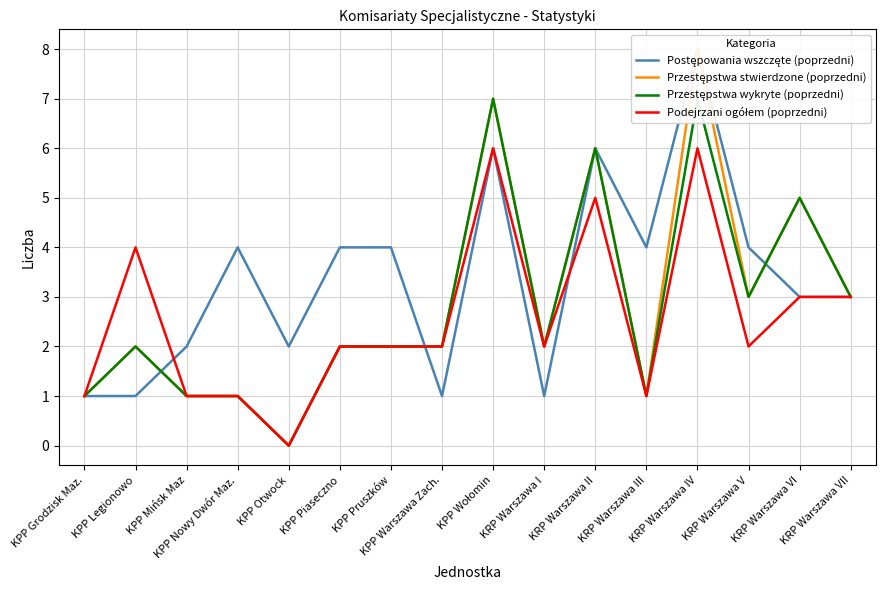

True or false: Przestępstwa stwierdzone (poprzedni) and Przestępstwa wykryte (poprzedni) intersect in this chart.

False